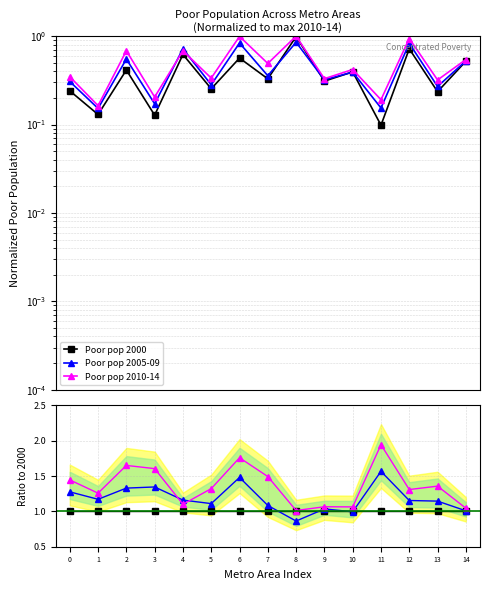

Reading left to right, list all the values displayed in this chart.

Poor pop 2000: 1.0	1.0	1.0	1.0	1.0	1.0	1.0	1.0	1.0	1.0	1.0	1.0	1.0	1.0	1.0
Poor pop 2005-09: 1.3	1.2	1.3	1.3	1.2	1.1	1.5	1.1	0.9	1.0	1.0	1.6	1.2	1.1	1.0
Poor pop 2010-14: 1.4	1.3	1.6	1.6	1.1	1.3	1.8	1.5	1.0	1.1	1.1	1.9	1.3	1.4	1.0